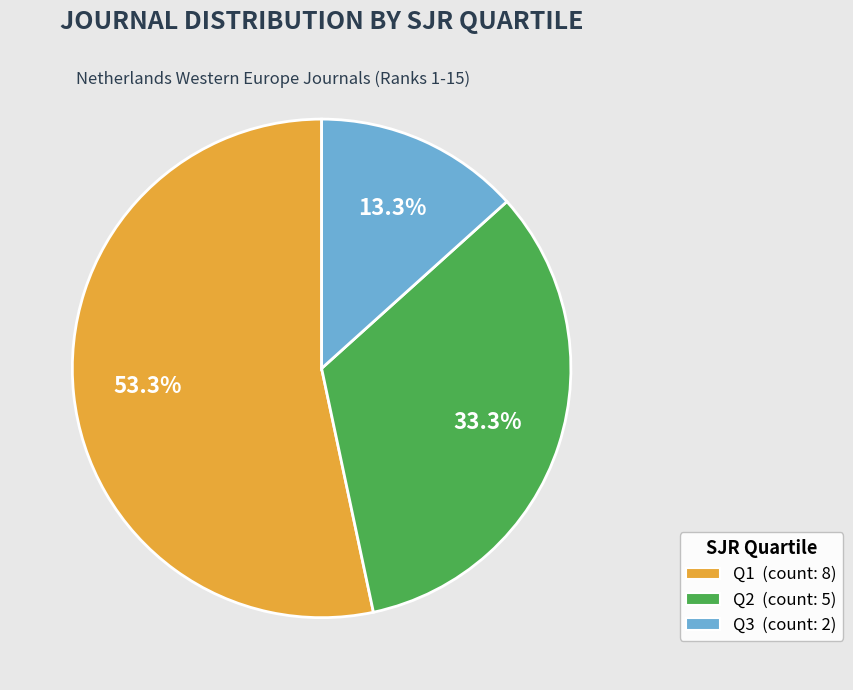

How many slices are in this pie chart?

3